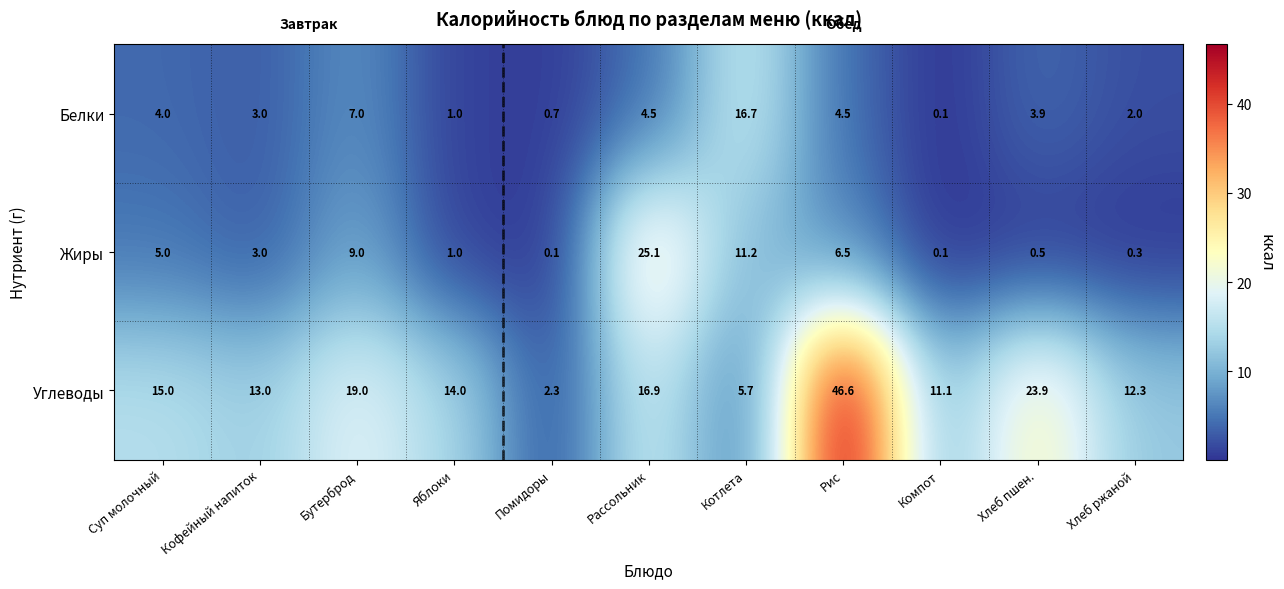

What is the average value of the Углеводы series?

16.3